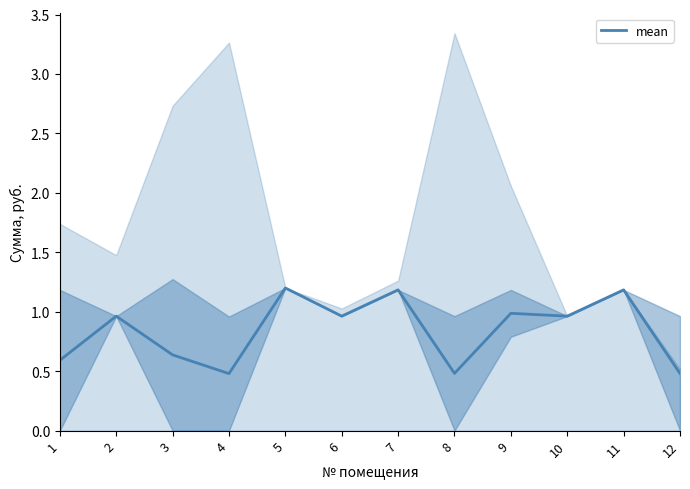

What is the difference between the values at 11 and 9?

0.2